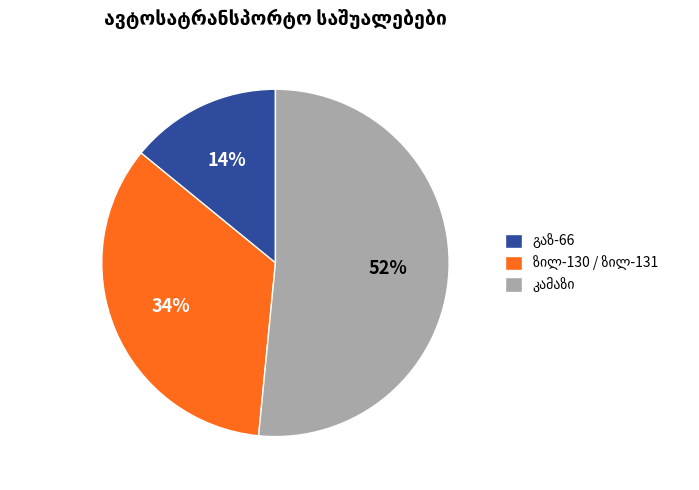

To the nearest percent, what is the average slice percentage?

33%